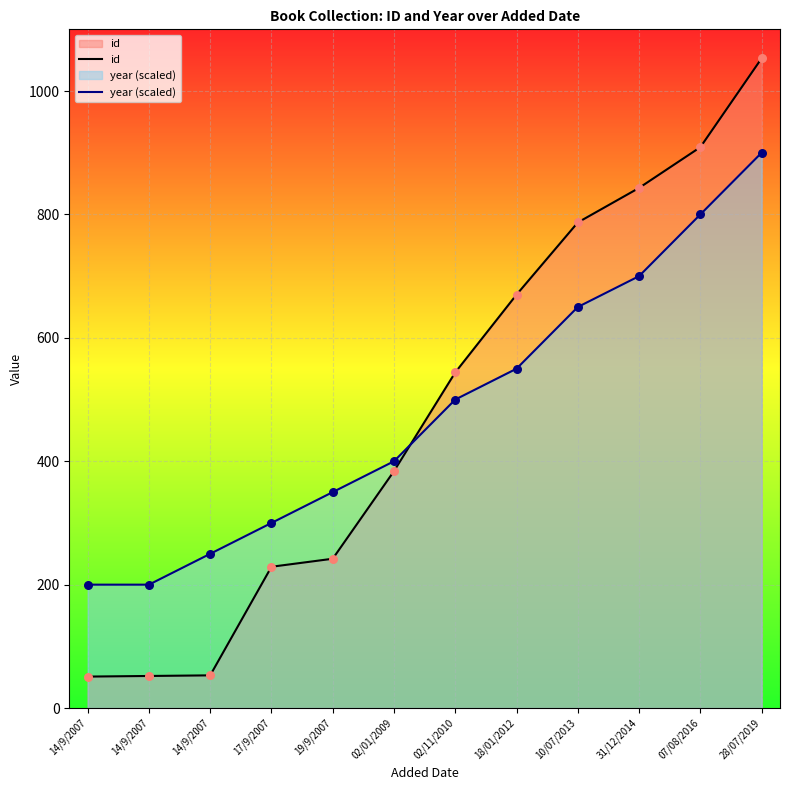

At which category is the sum across all series the highest?

28/07/2019